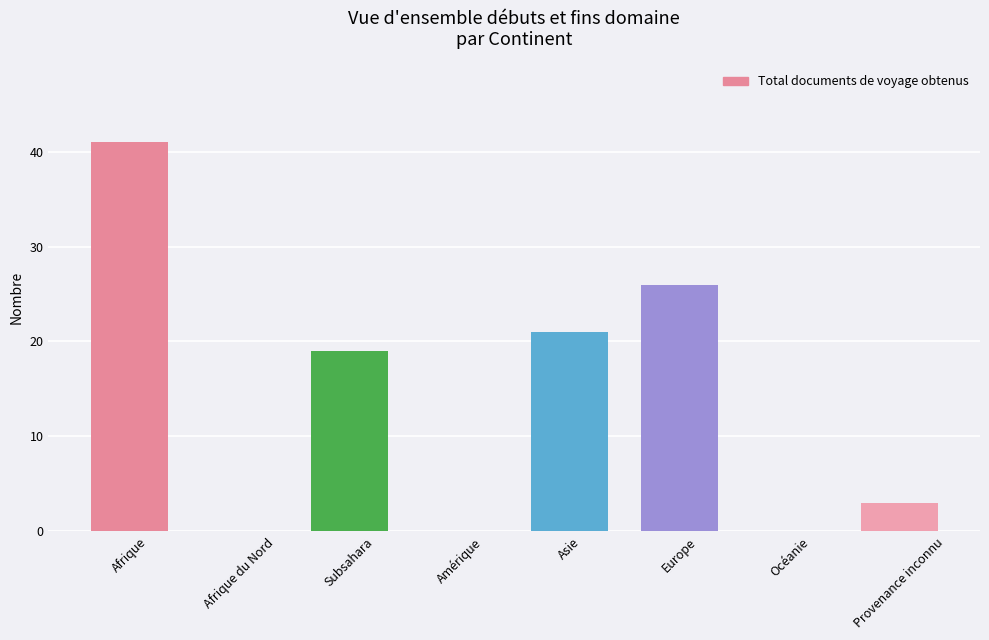

The value at Amérique is 0. True or false?

True